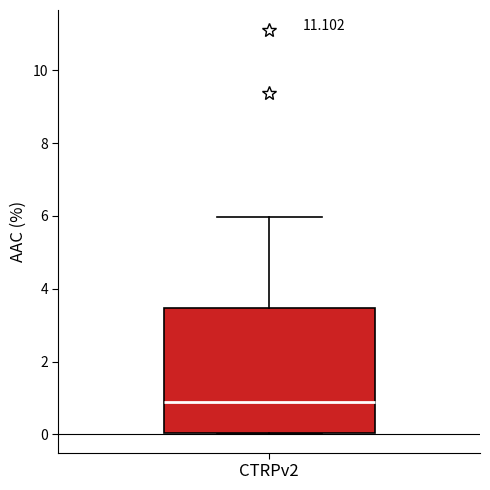

Read this box plot against the y-axis: the position of the median line, the range covered by the box, and the ends of both whiskers. The values are not printed on the chart, so give them approximately, as read against the axis.

median 0.8, box 0.0 to 3.4, whiskers 0.0 to 6.0